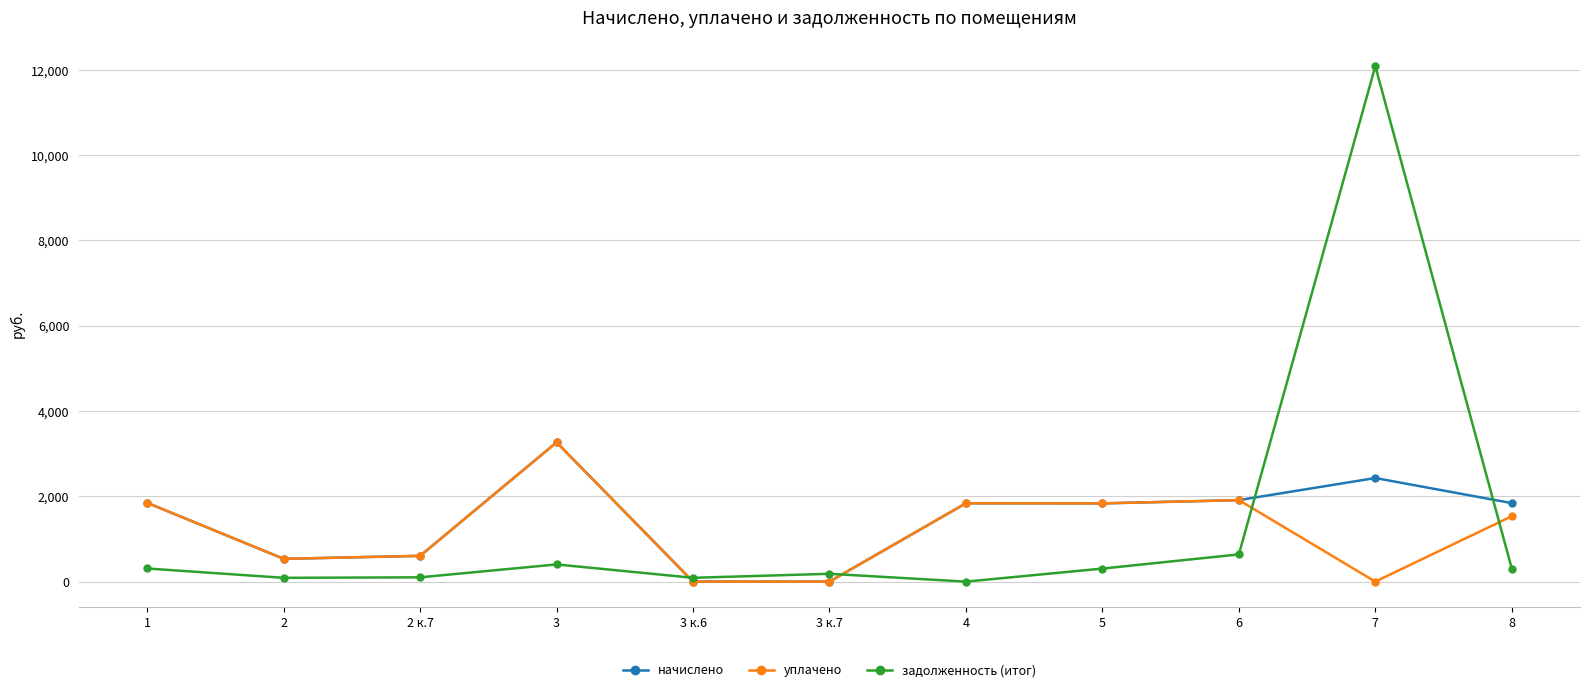

What is the label of the 9th point from the right?

2 к.7